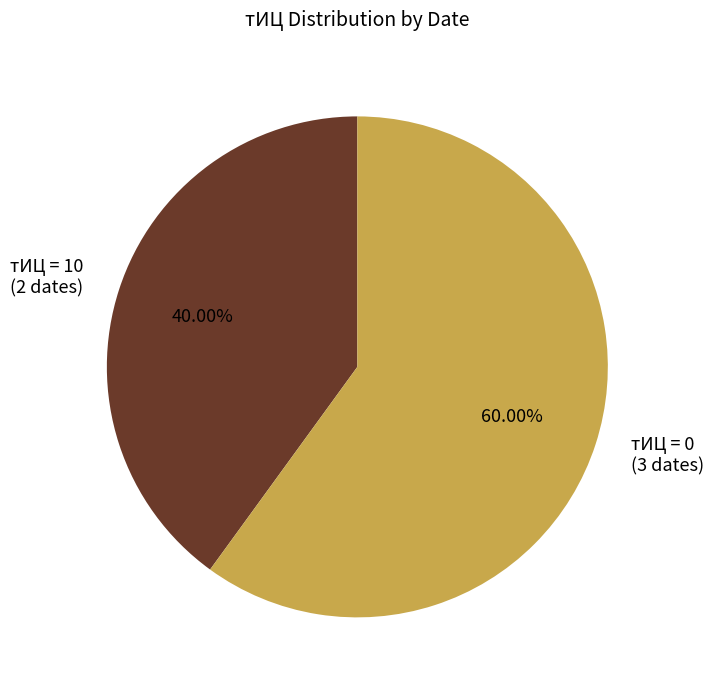

To the nearest percent, what is the difference between the largest and smallest slice percentages?

20%